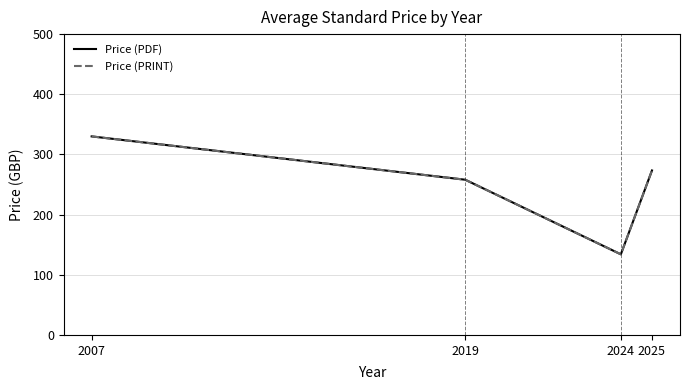

Does the chart have visible grid lines?

Yes